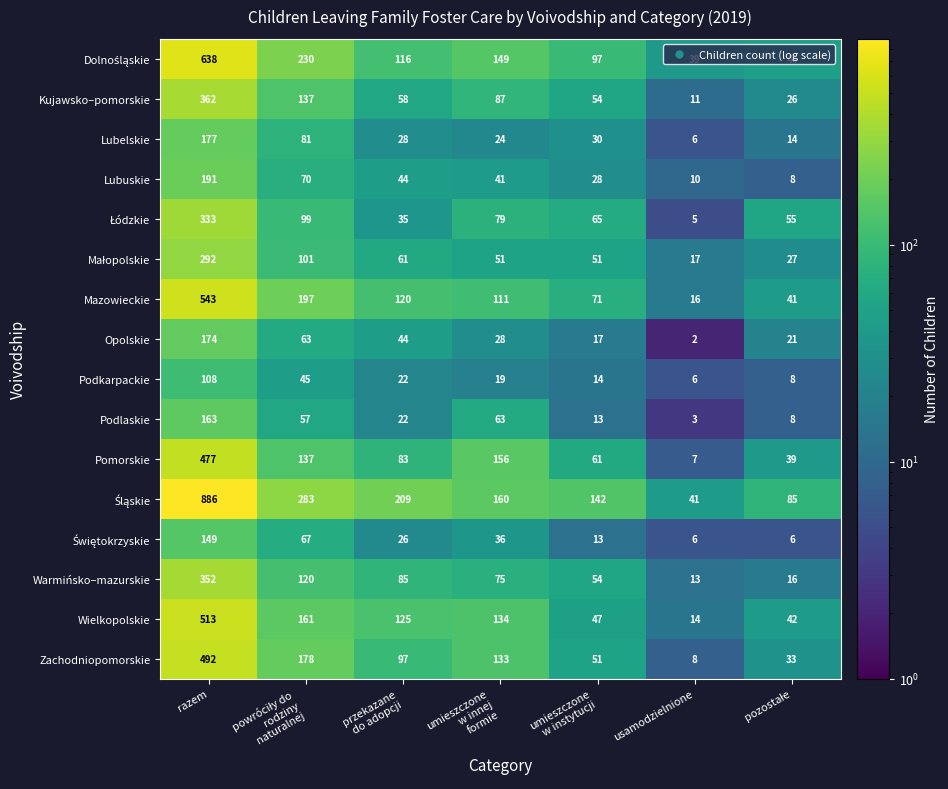

At which category is the sum across all series the highest?

razem